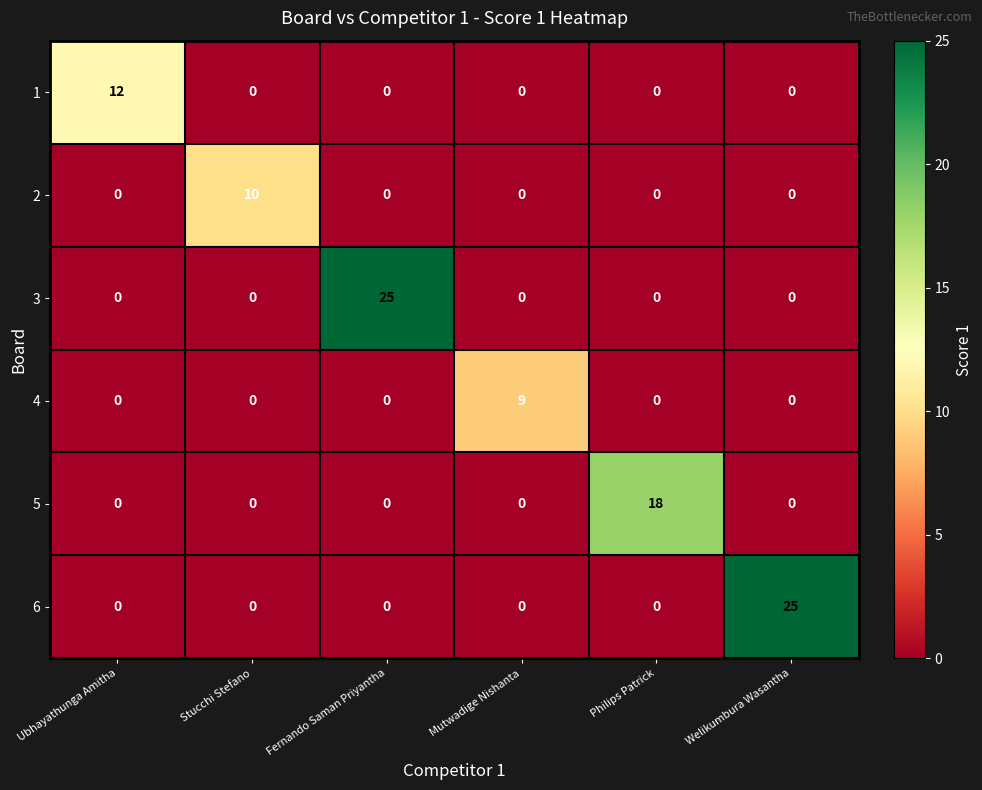

What is the sum of all 4 values?

9